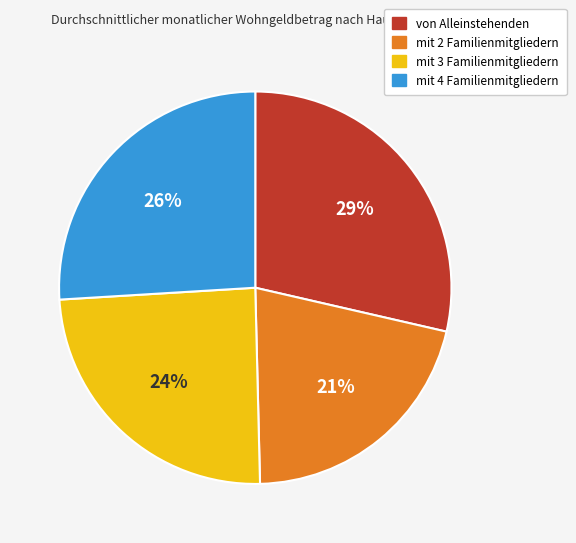

Is there any slice that represents more than half of the pie?

No